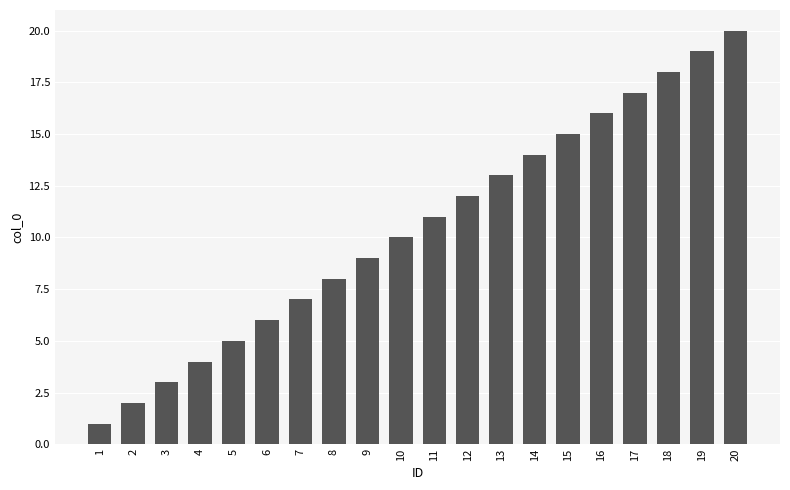

What is the difference between the values at 18 and 9?

9